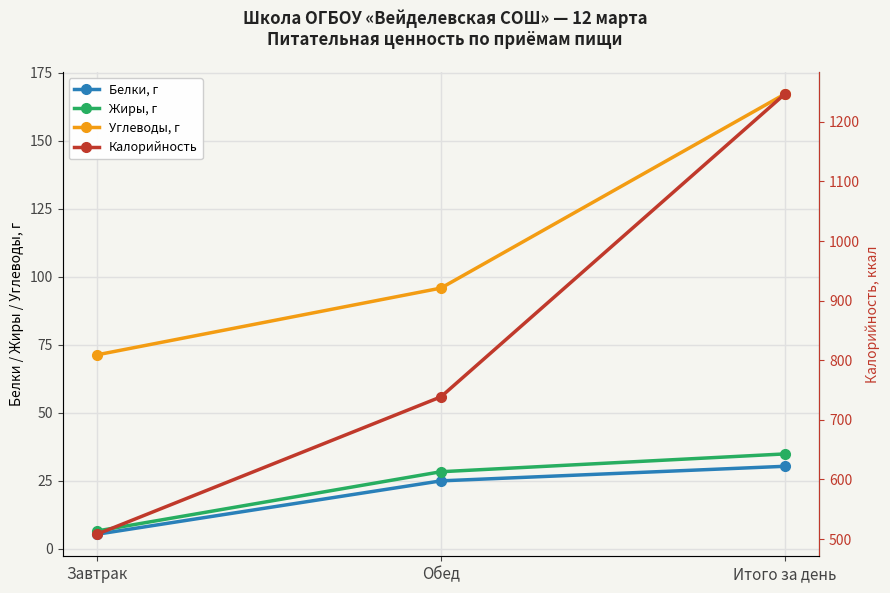

What is the label of the 2nd point from the left?

Обед